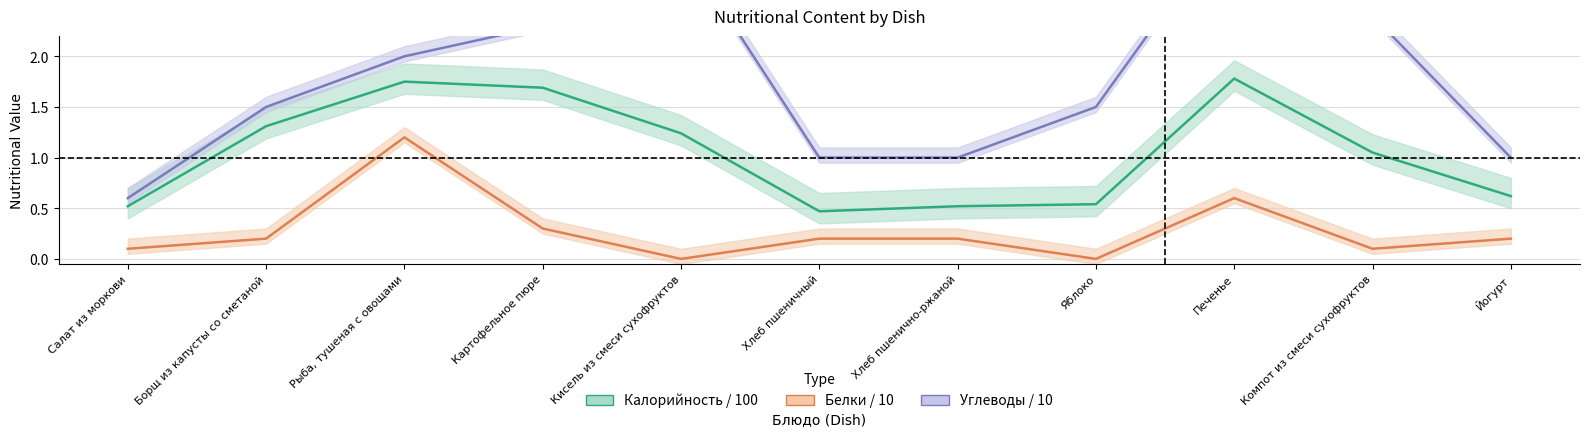

What is the label of the 7th point from the right?

Кисель из смеси сухофруктов